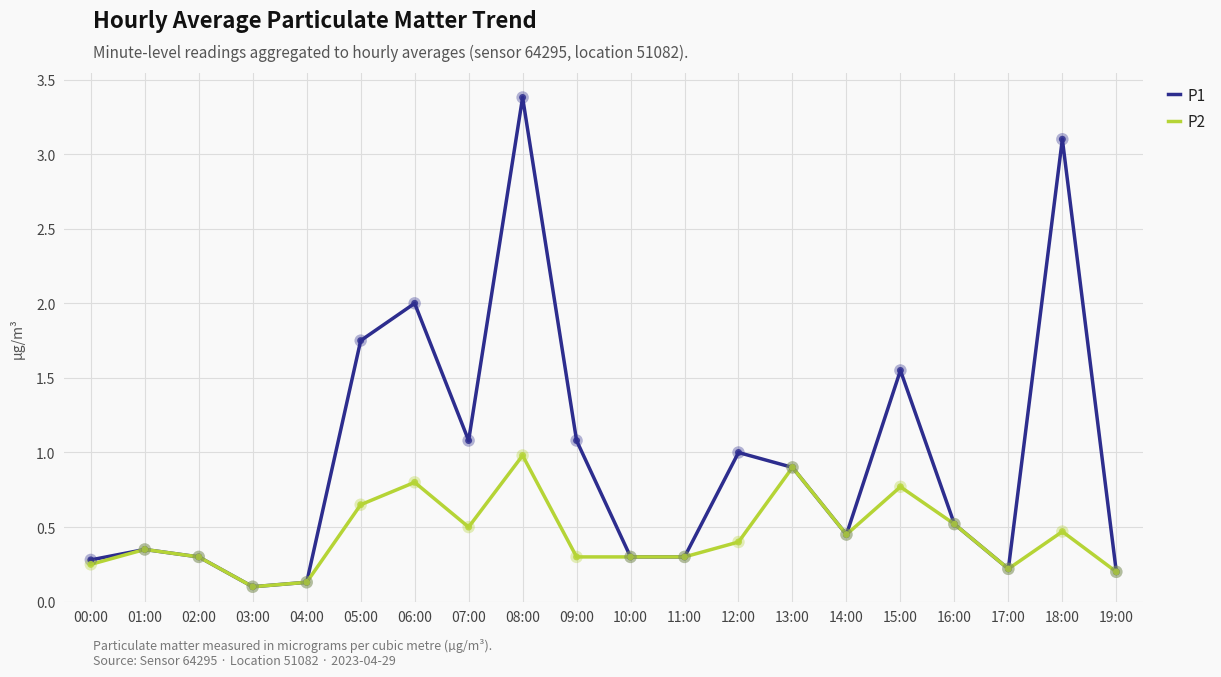

What are all the series names shown in the legend?

P1, P2